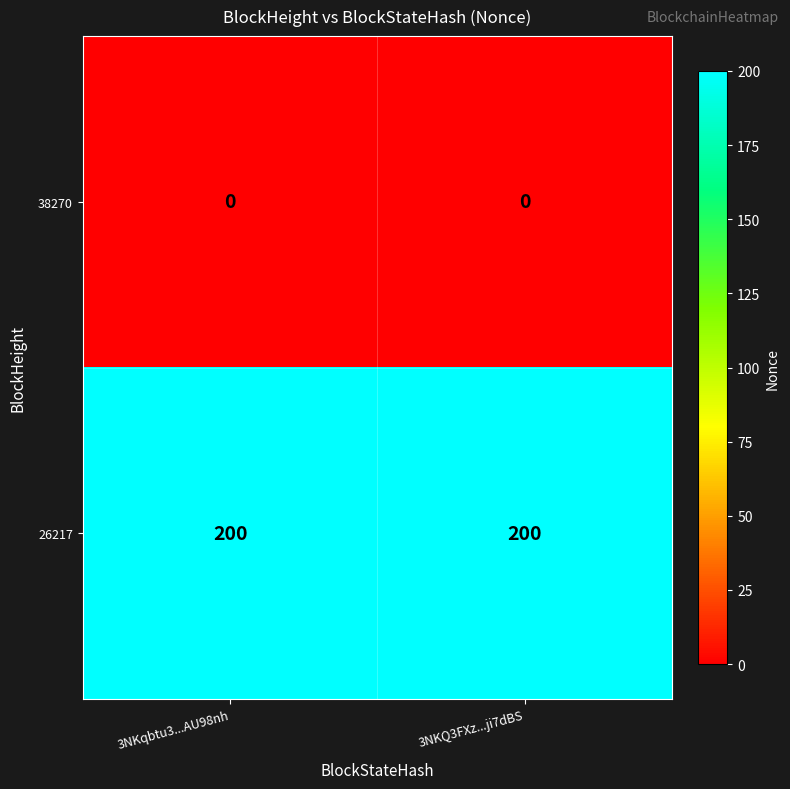

True or false: 26217 has a value of 200 at 3NKqbtu3...AU98nh.

True